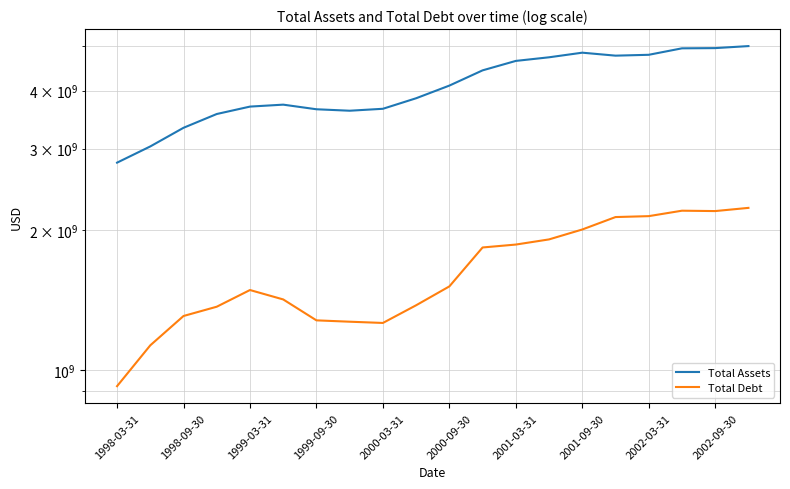

What is the maximum value shown in the chart?

4992494000